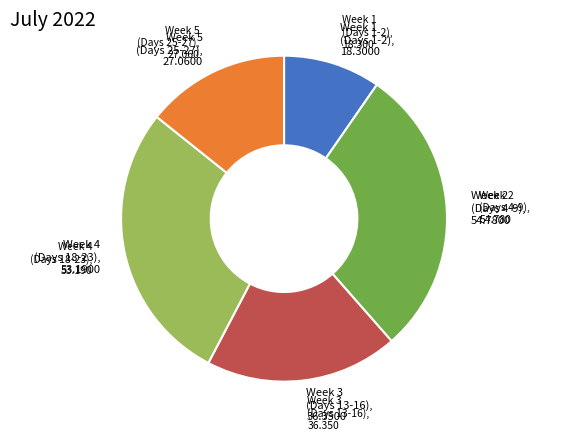

Is there a majority slice in this chart?

No